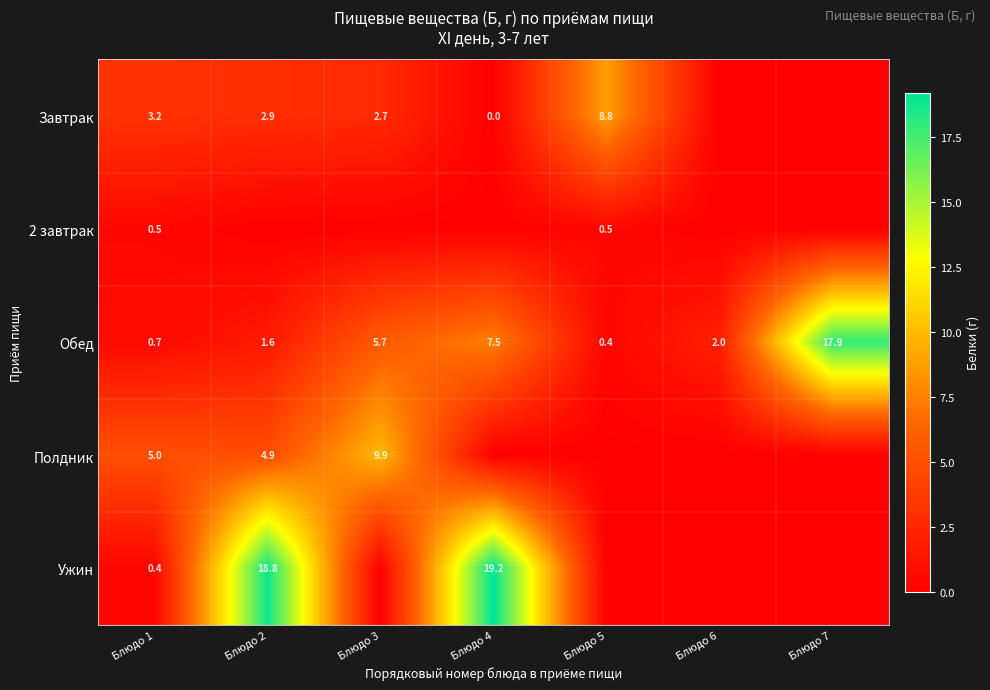

True or false: Полдник has a value of 9.9 at Блюдо 3.

True